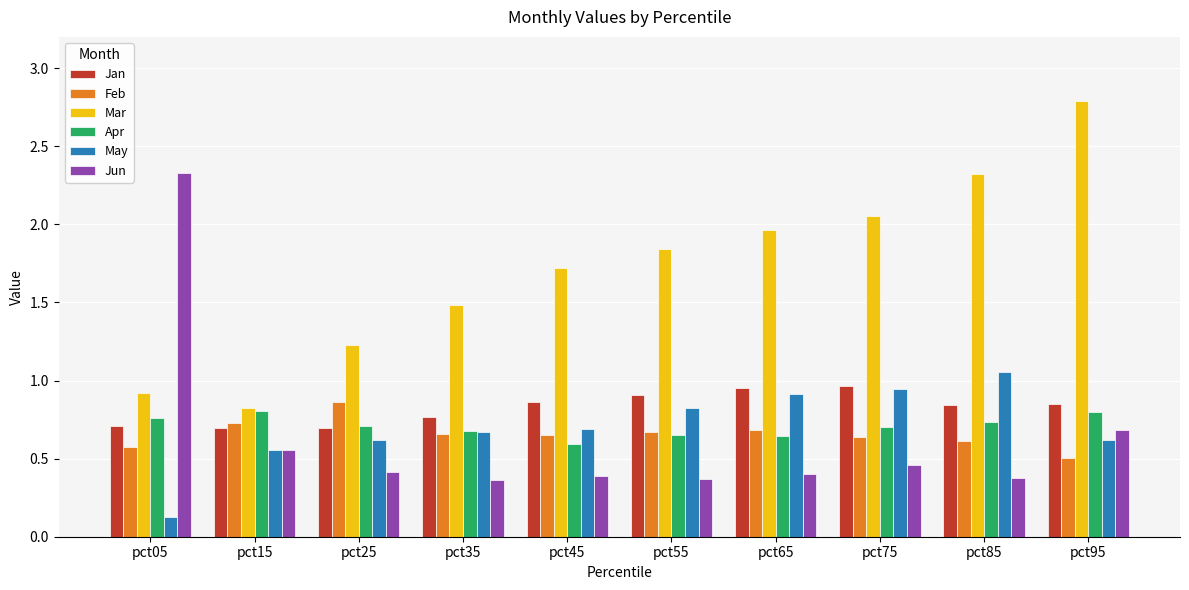

The Apr series shows 0.7 at pct85. True or false?

True